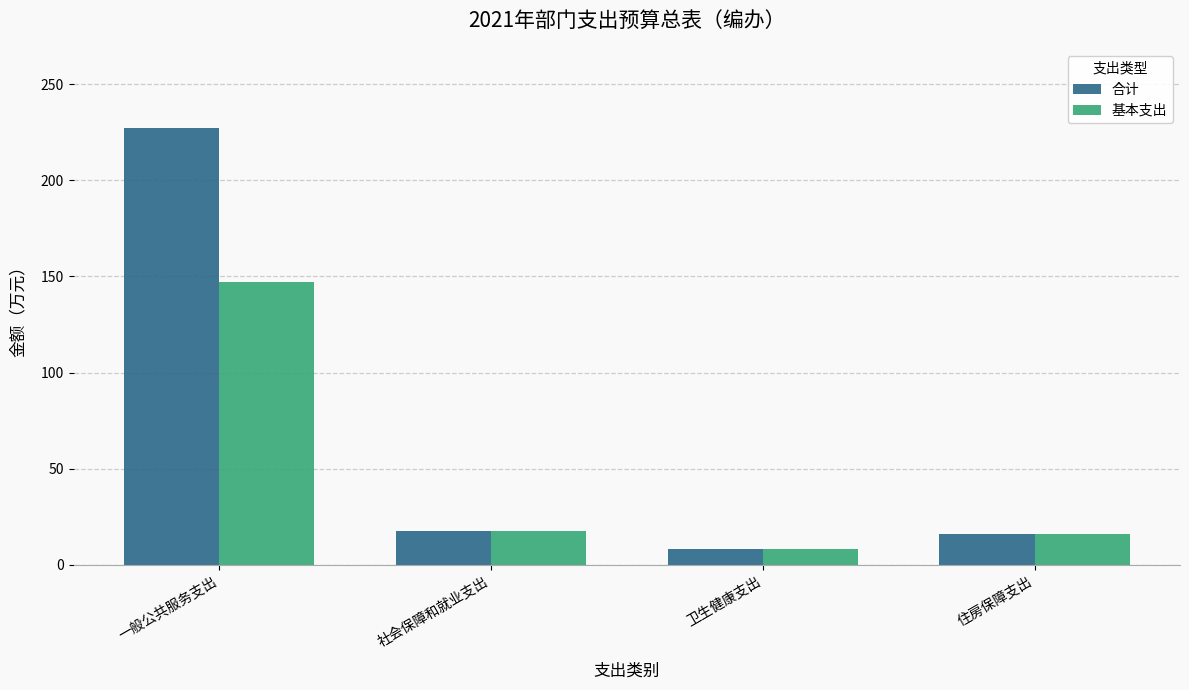

How many data points in 合计 are above 17?

2